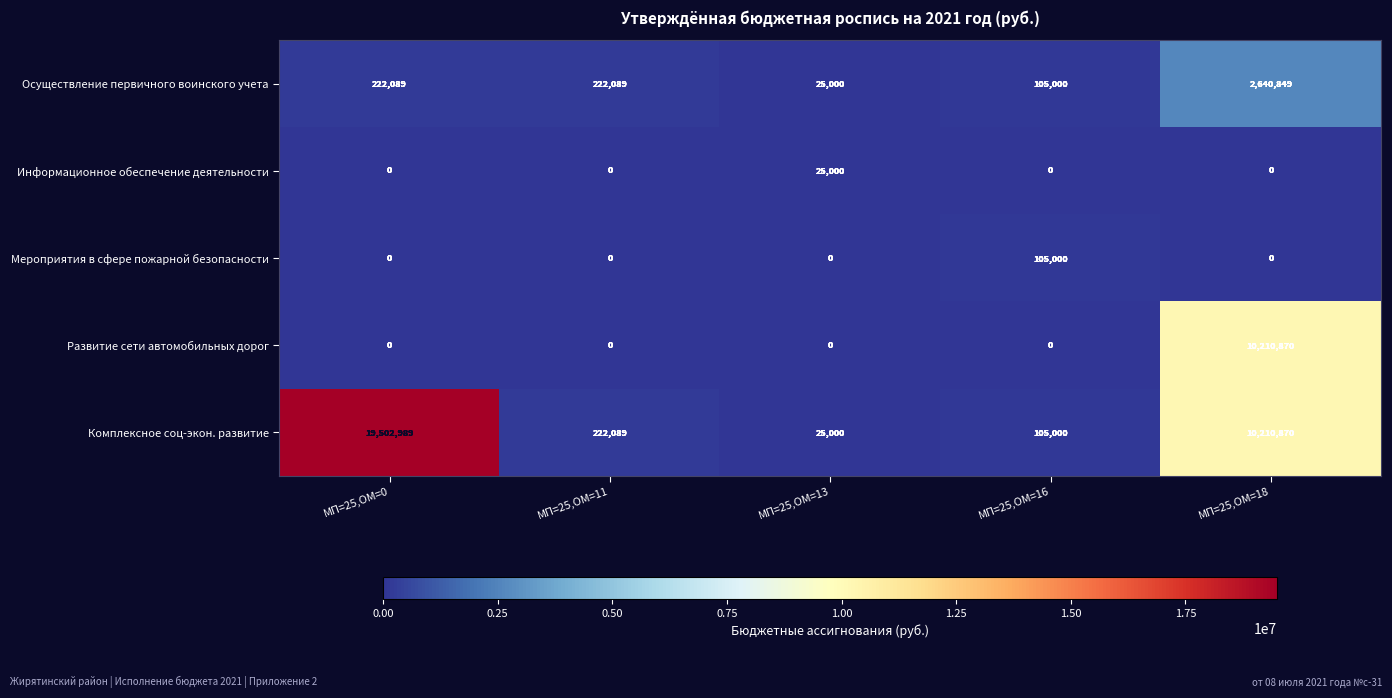

Which series has the largest range (max minus min)?

Комплексное соц-экон. развитие